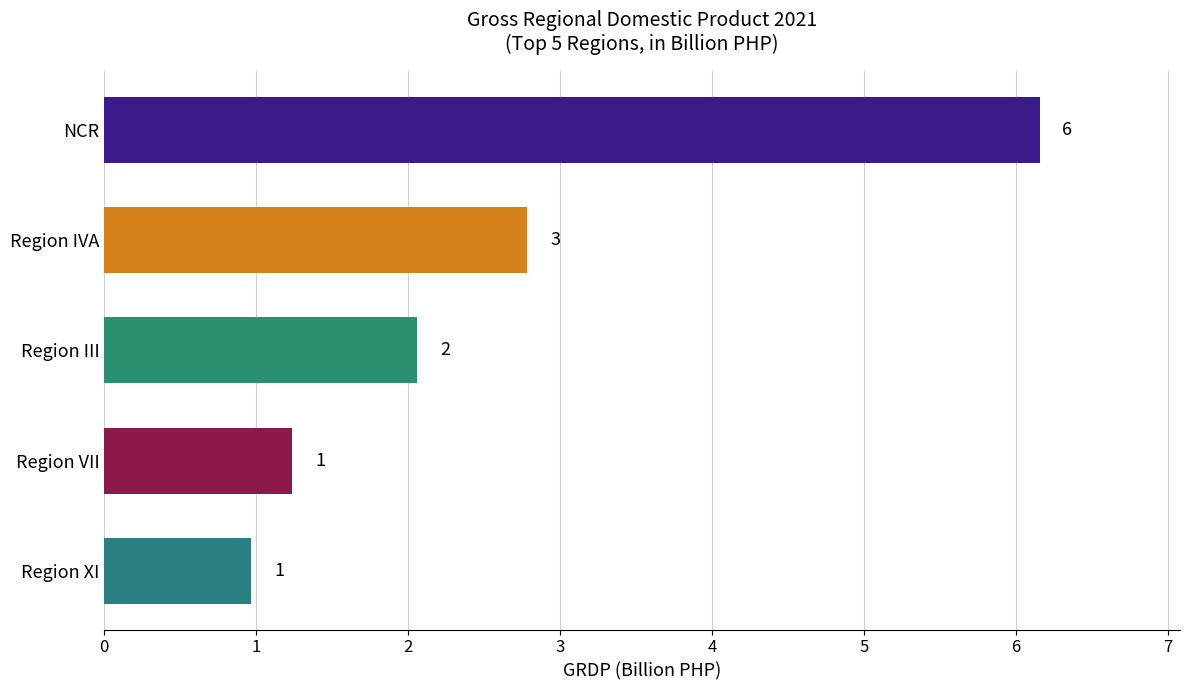

Does the chart contain any negative values?

No